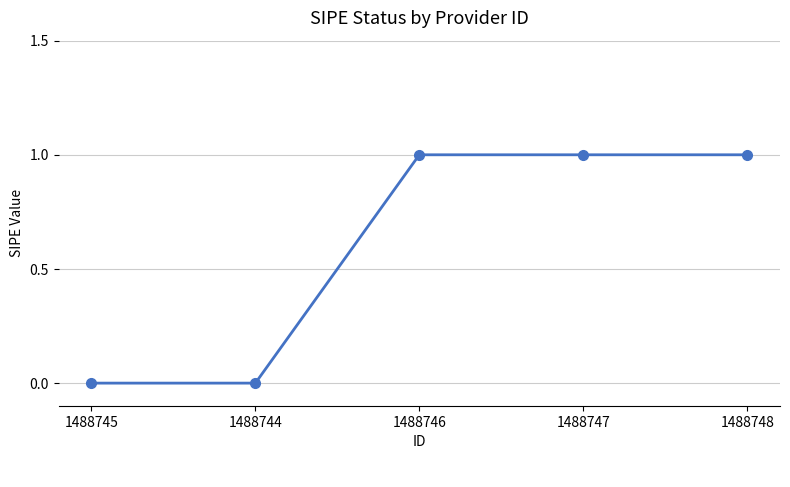

What is the difference between the maximum and minimum values?

1